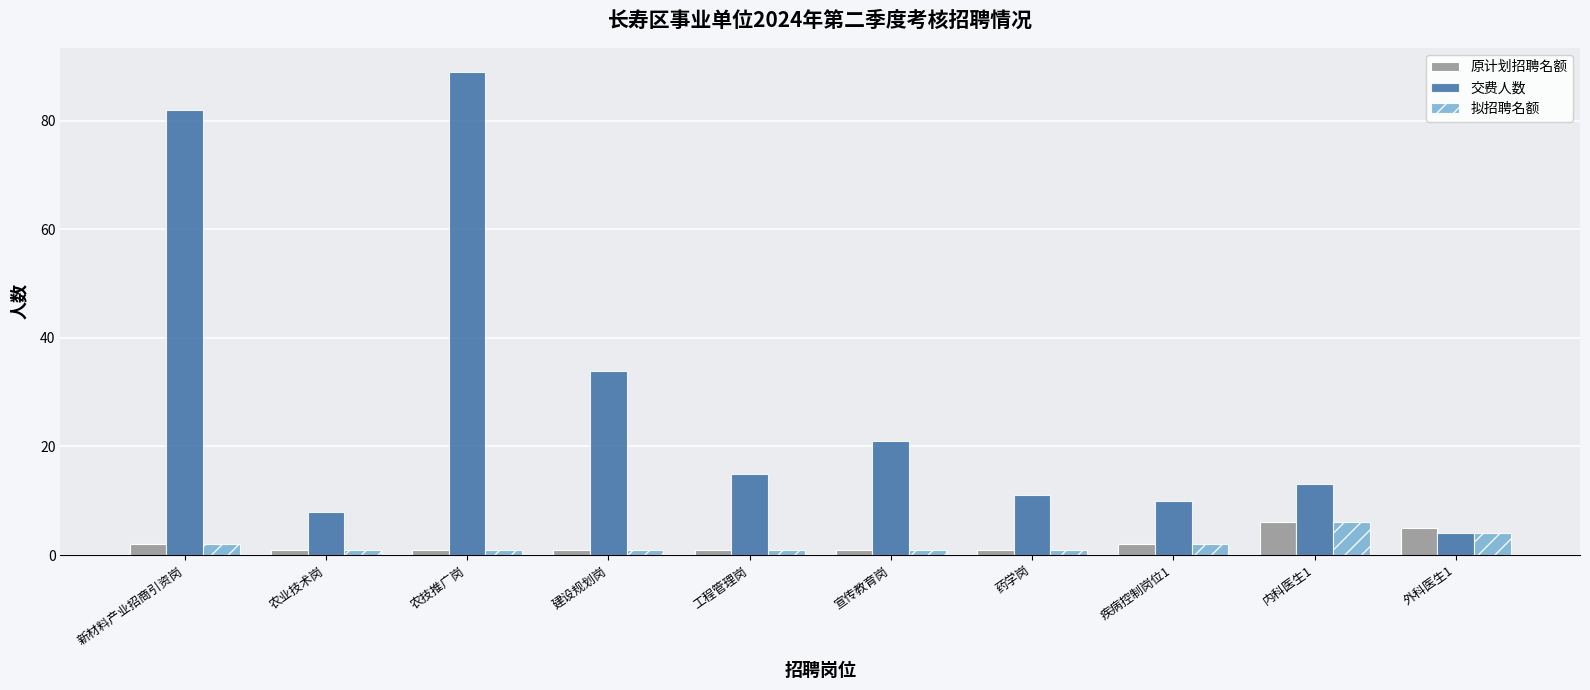

What is the total value across all series at 疾病控制岗位1?

14